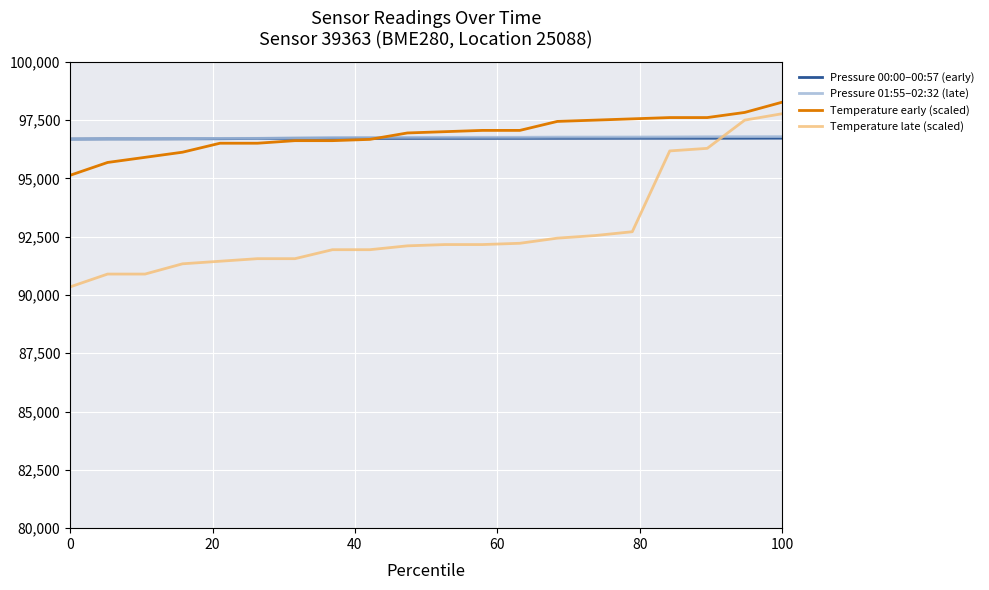

What is the maximum value shown in the chart?

98265.0